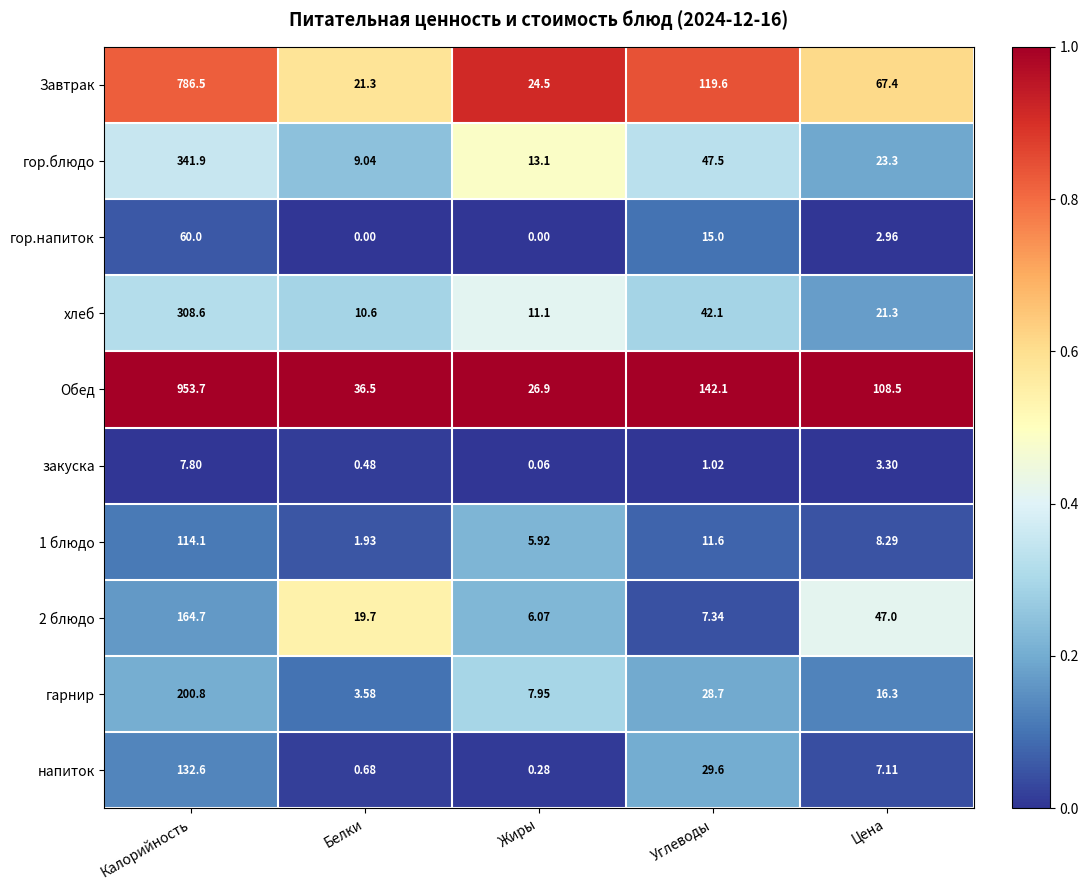

At which category does the chart reach its peak across all series?

Калорийность